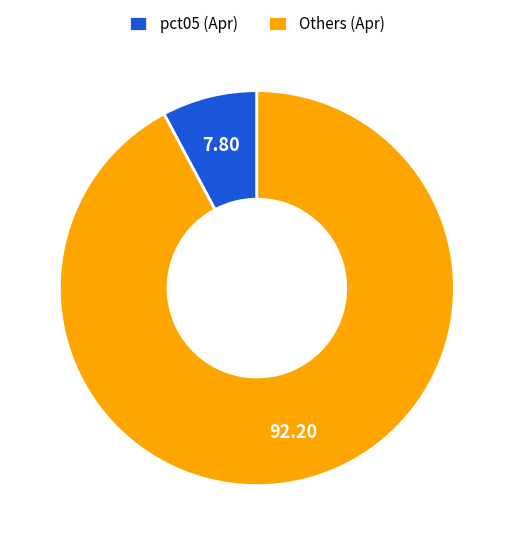

Does pct05 (Apr) represent more than half of the total?

No